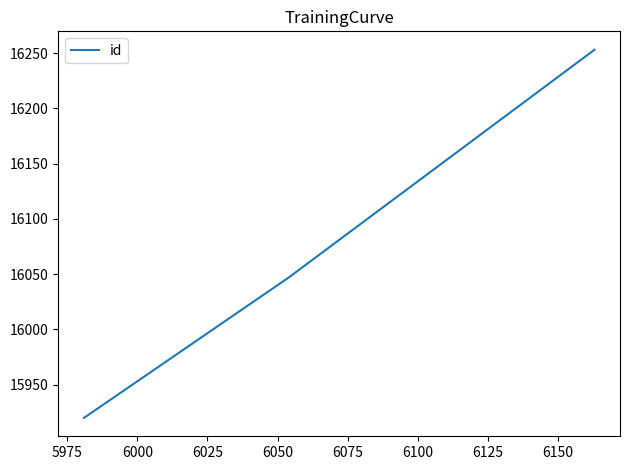

What is the minimum value shown in the chart?

15920